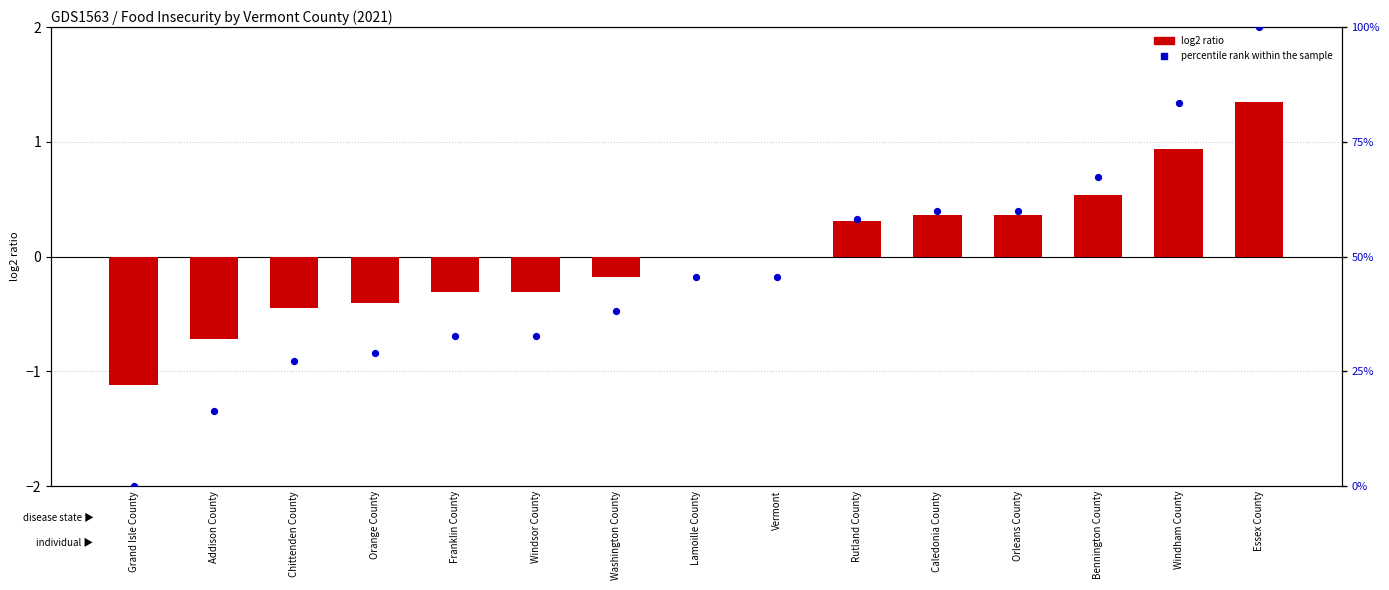

Which series has the widest spread of Y values?

percentile rank within the sample